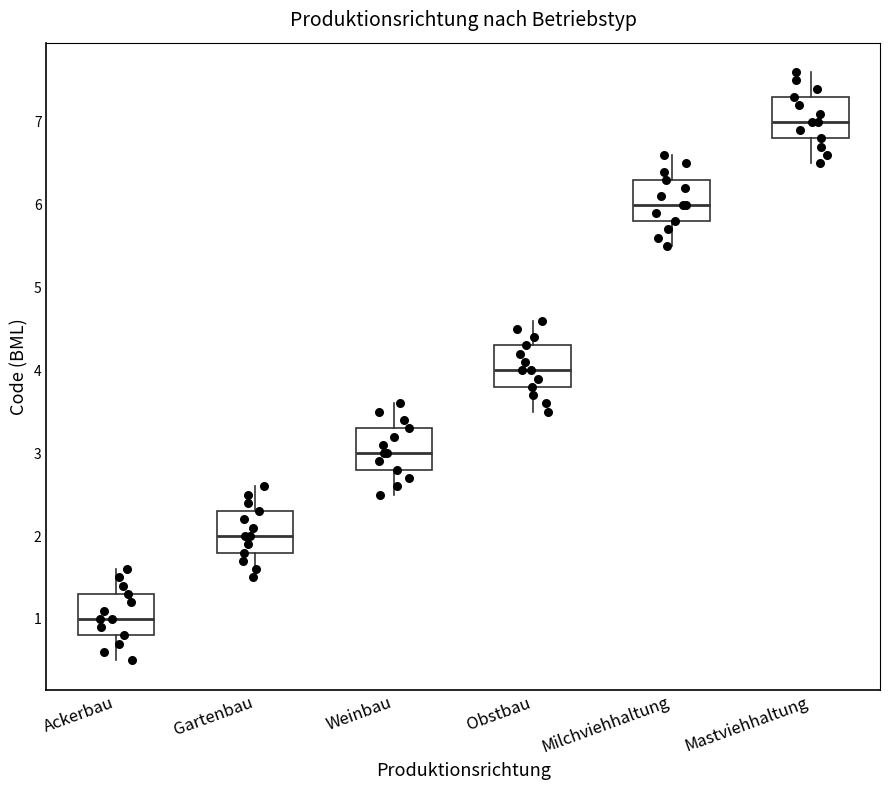

Reading left to right, transcribe this box plot: for each box, give where its median line is, the range the box spans, and where its two whiskers end, as read against the y-axis. The values are not printed on the chart, so give them approximately, as read against the axis.

Ackerbau: median 1.0, box 0.8 to 1.3, whiskers 0.5 to 1.6
Gartenbau: median 2.0, box 1.8 to 2.3, whiskers 1.5 to 2.6
Weinbau: median 3.0, box 2.8 to 3.3, whiskers 2.5 to 3.6
Obstbau: median 4.0, box 3.8 to 4.3, whiskers 3.5 to 4.6
Milchviehhaltung: median 6.0, box 5.8 to 6.3, whiskers 5.5 to 6.6
Mastviehhaltung: median 7.0, box 6.8 to 7.3, whiskers 6.5 to 7.6